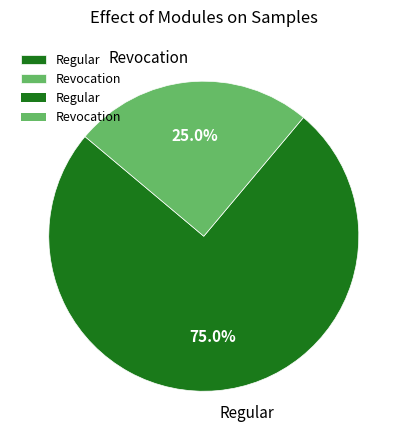

What portion of the pie excludes Regular?

25.0%